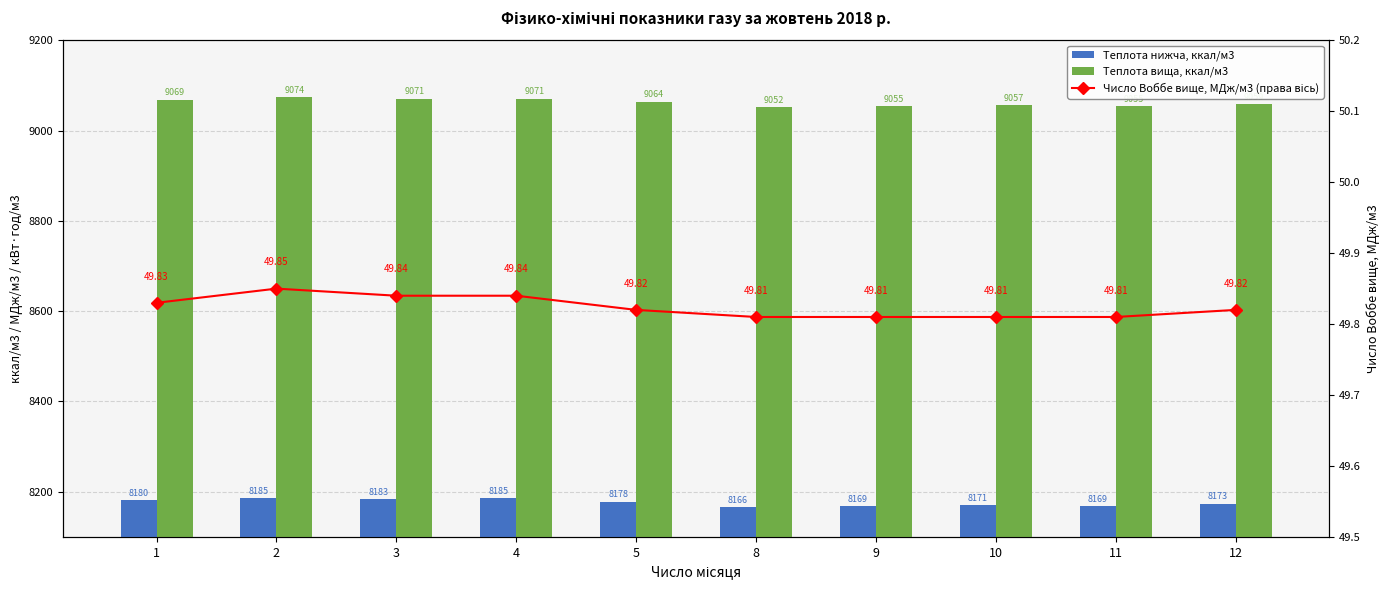

What value does the Число Воббе вище, МДж/м3 (права вісь) series have at 9?

49.8